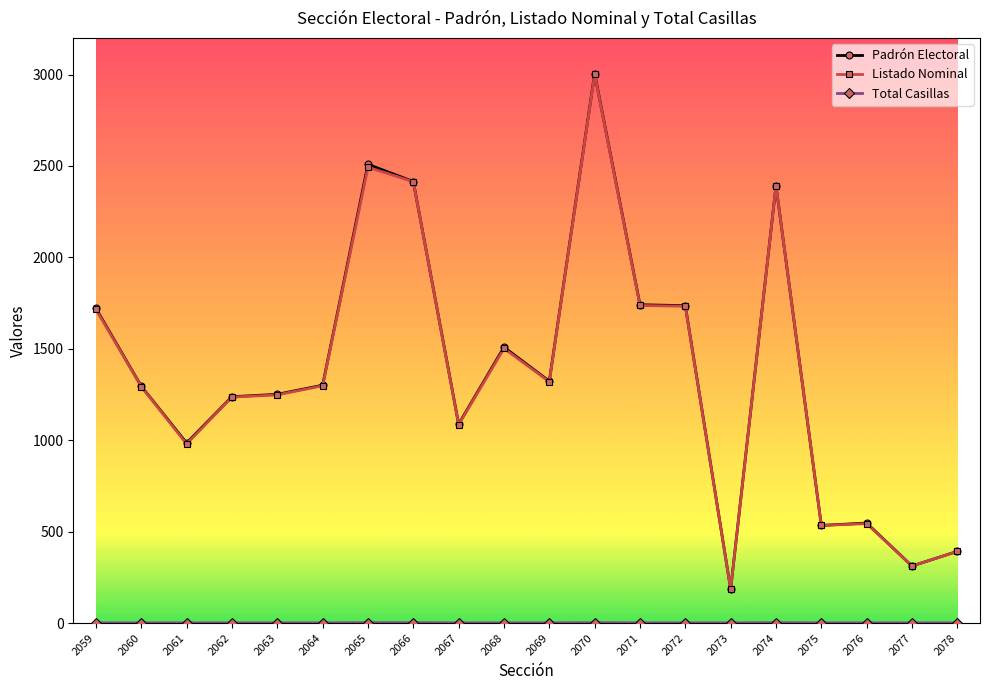

How many distinct data groups are displayed?

3